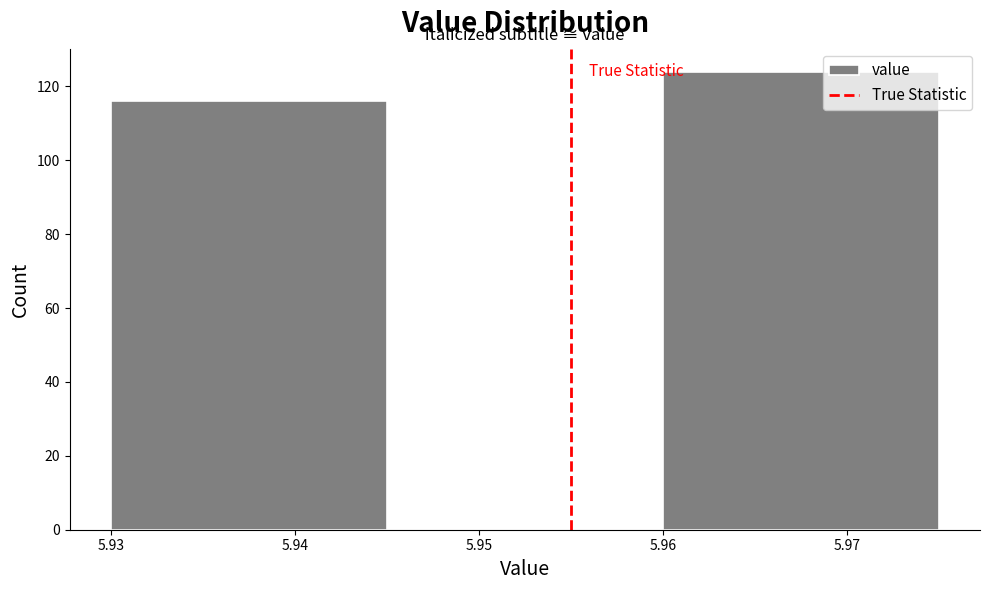

Reading left to right, list every bar in this chart as the range it spans on the x-axis followed by its height. The values are not printed on the chart, so give them approximately, as read against the axis.

5.930 to 5.945: 116
5.945 to 5.960: 0
5.960 to 5.975: 124